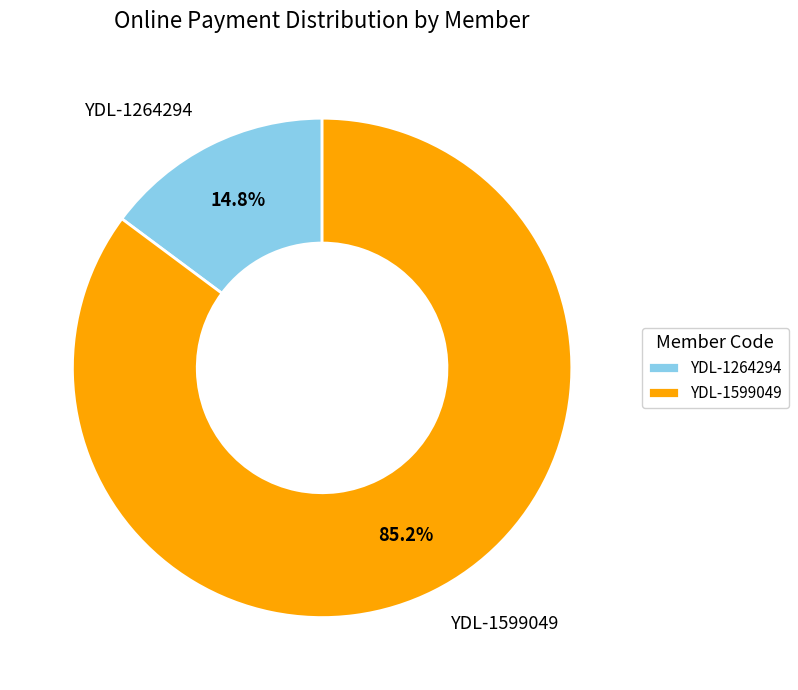

True or false: YDL-1599049 accounts for 75% of the total.

False